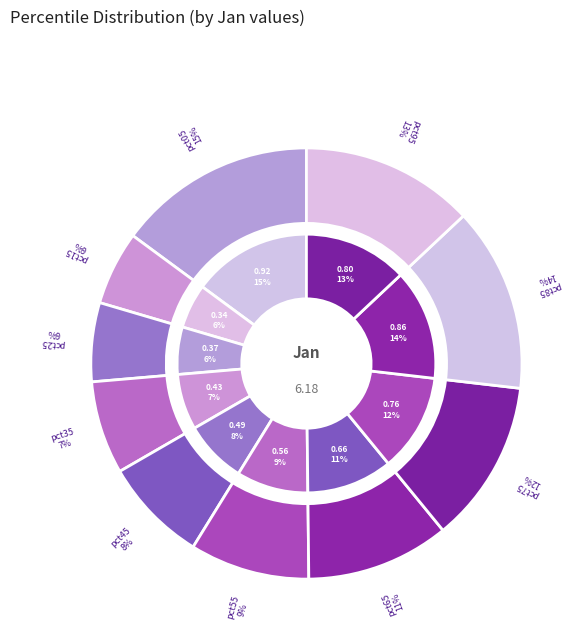

To the nearest percent, what portion does pct35 represent?

7%